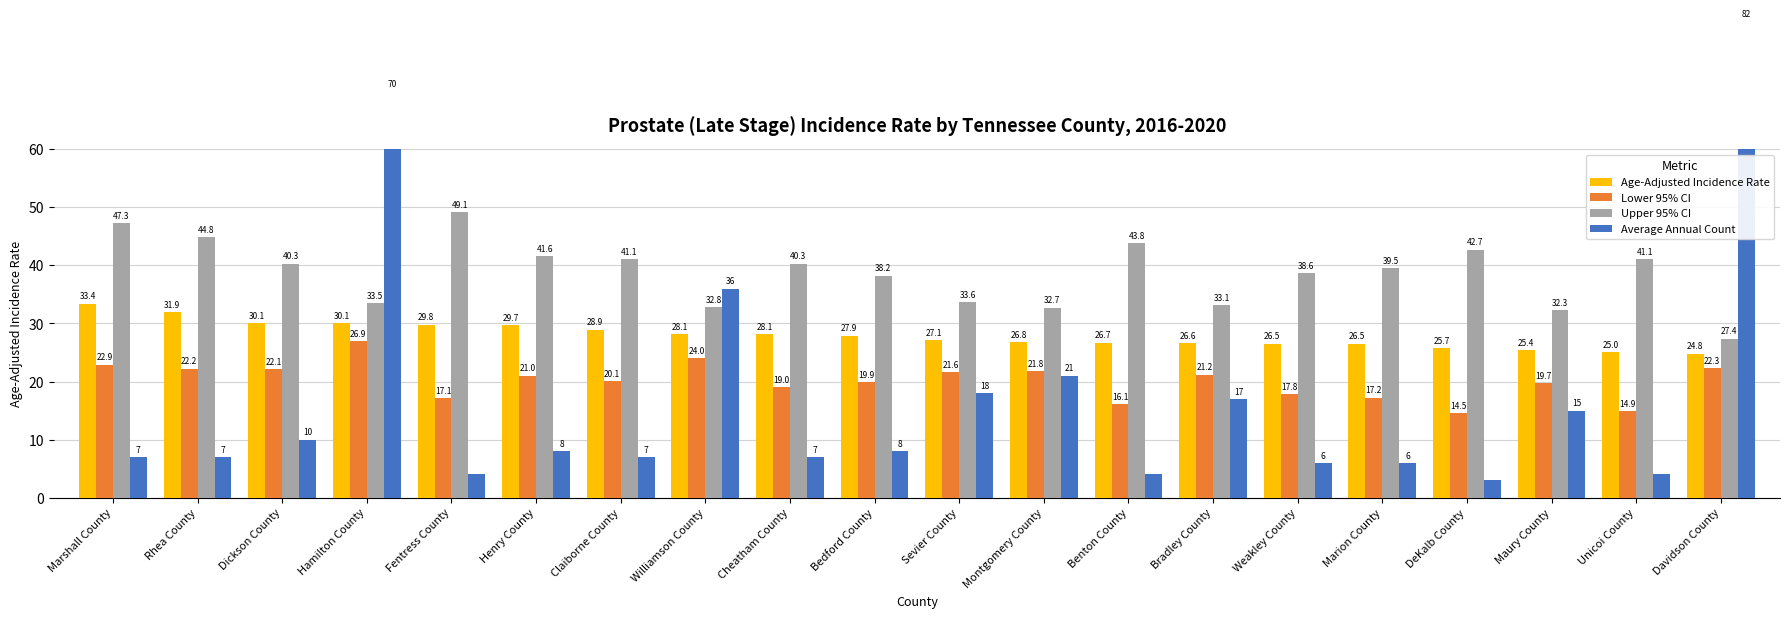

What is the difference between the second highest and minimum values in the Average Annual Count series?

67.0